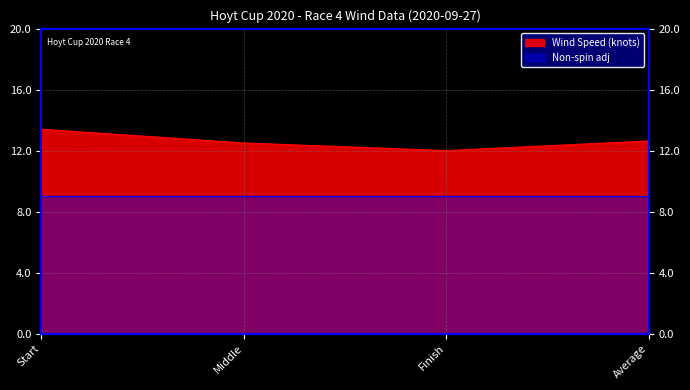

What is the label of the 3rd point from the left?

Finish